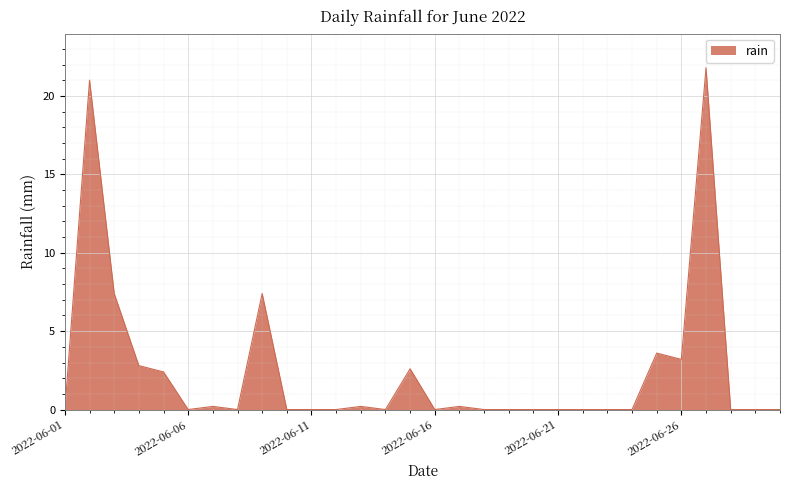

What is the maximum value shown in the chart?

21.8